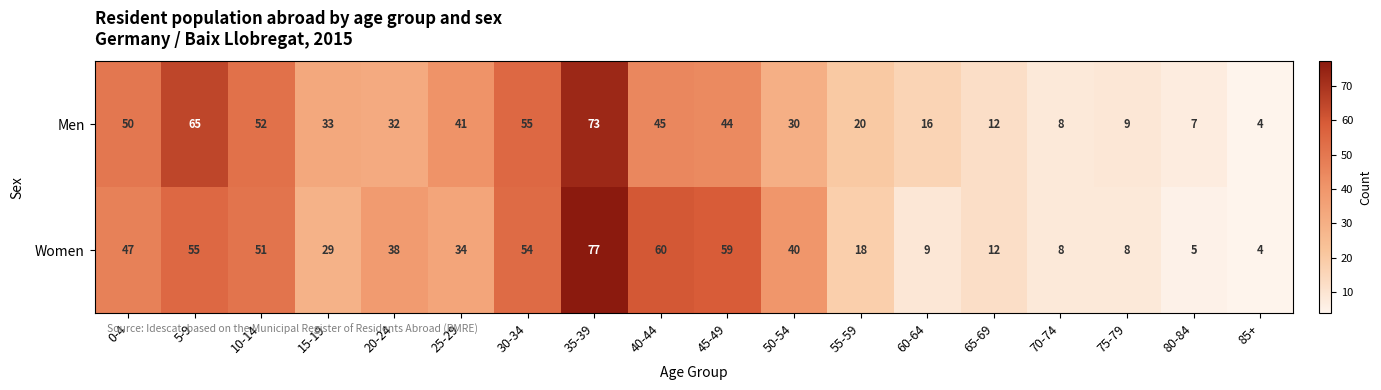

At which label does Women reach its minimum?

85+